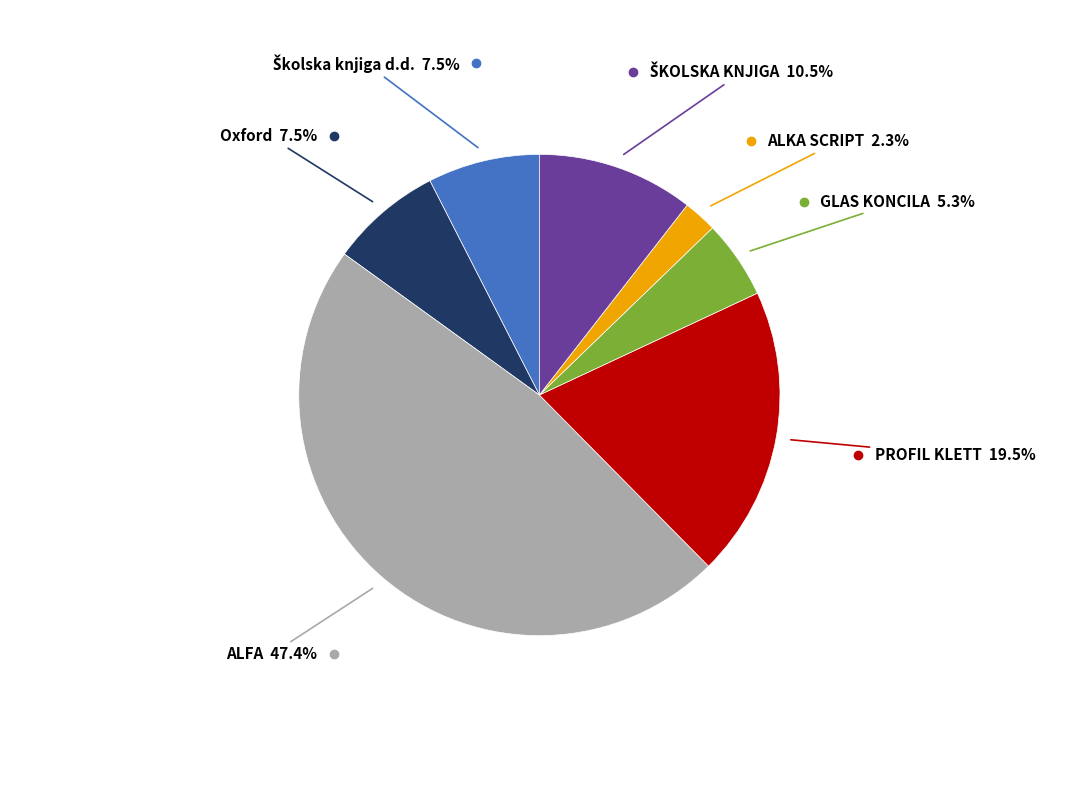

Is there any slice that represents more than half of the pie?

No